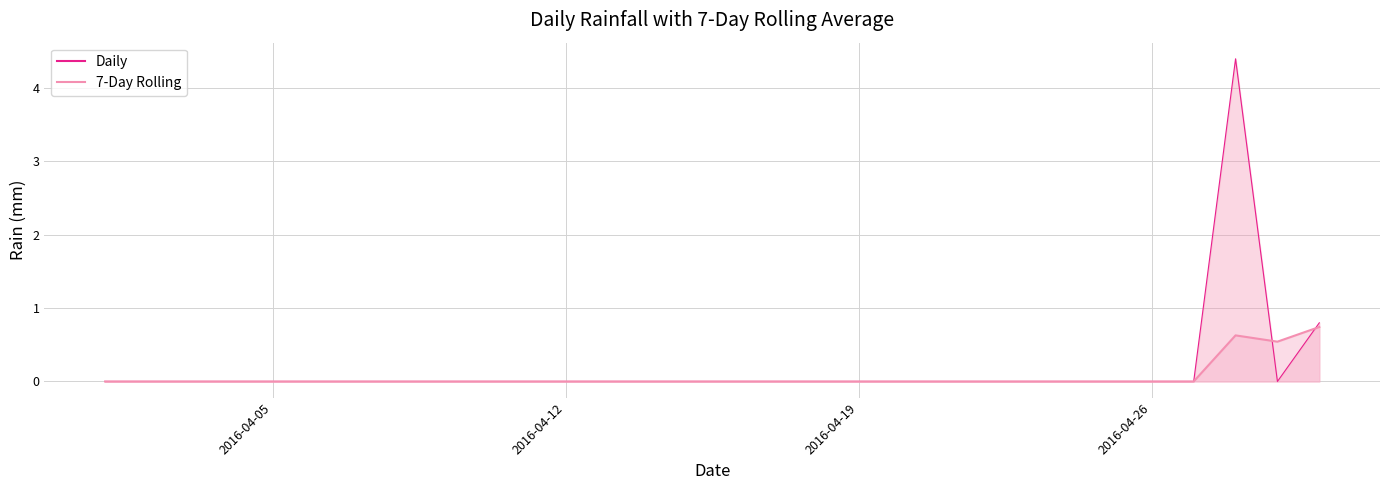

True or false: Daily has more than 0 points higher than both neighbors.

True